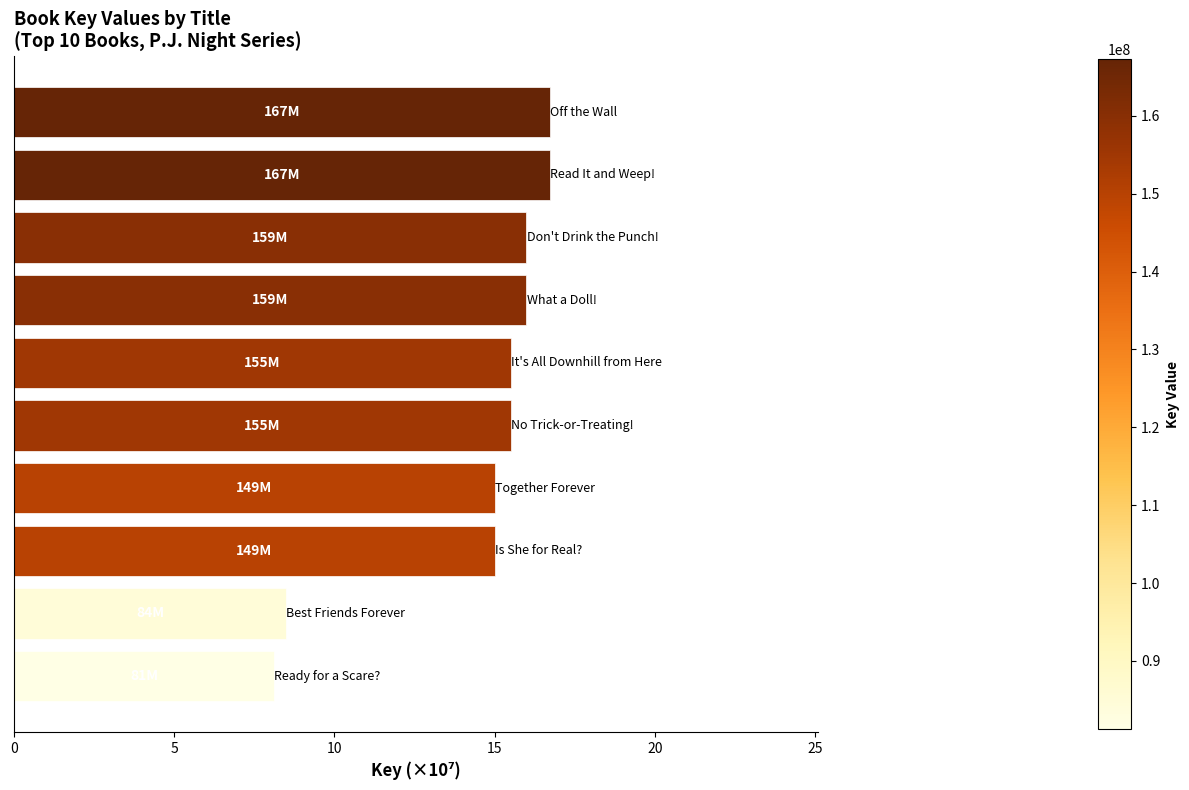

What is the greatest value displayed?

16.7